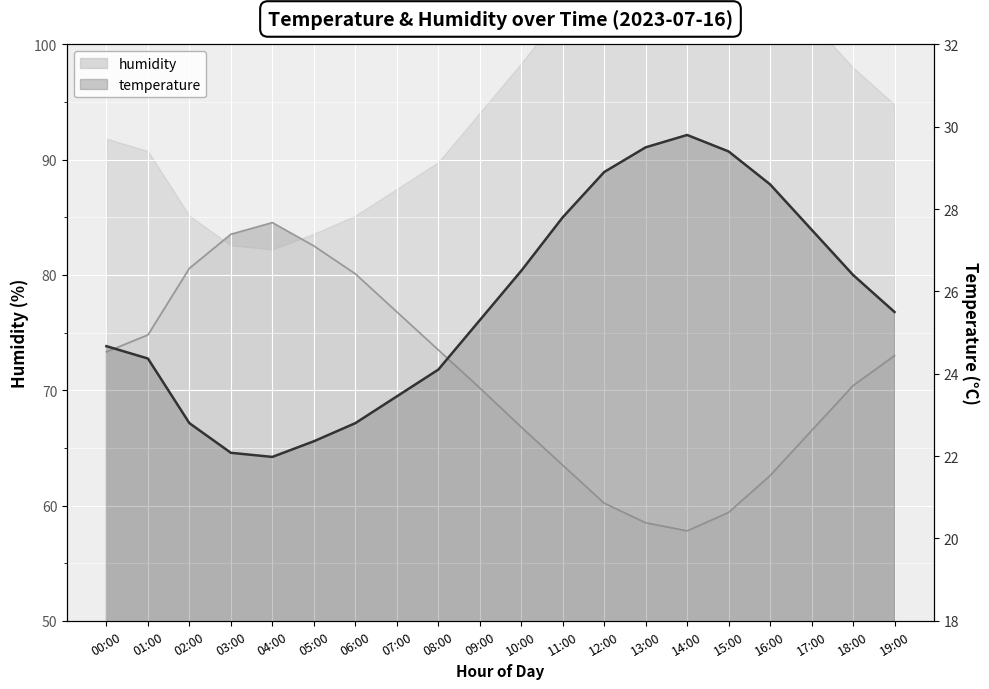

At which label is humidity closest to 71?

18:00